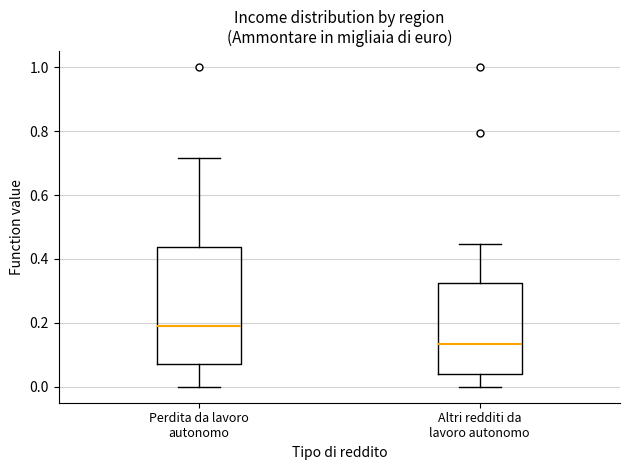

Reading left to right, transcribe this box plot: for each box, give where its median line is, the range the box spans, and where its two whiskers end, as read against the y-axis. The values are not printed on the chart, so give them approximately, as read against the axis.

Perdita da lavoro autonomo: median 0.18, box 0.08 to 0.44, whiskers 0.00 to 0.72
Altri redditi da lavoro autonomo: median 0.14, box 0.04 to 0.32, whiskers 0.00 to 0.44